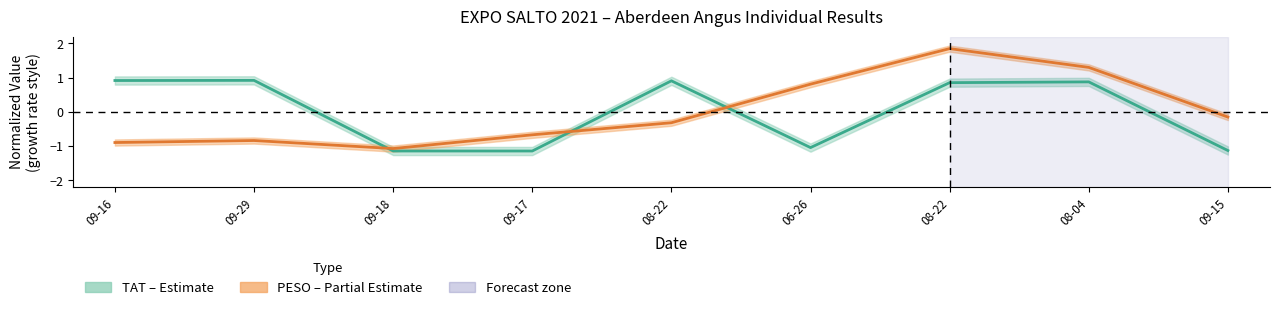

Count the number of data series in this chart.

2